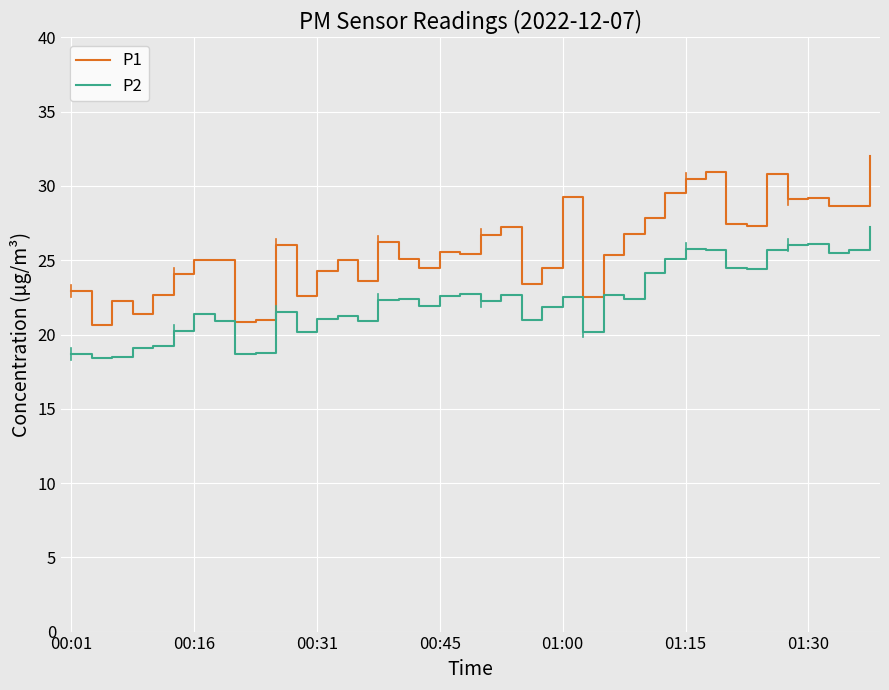

List the series in order of their overall mean, highest first.

P1, P2